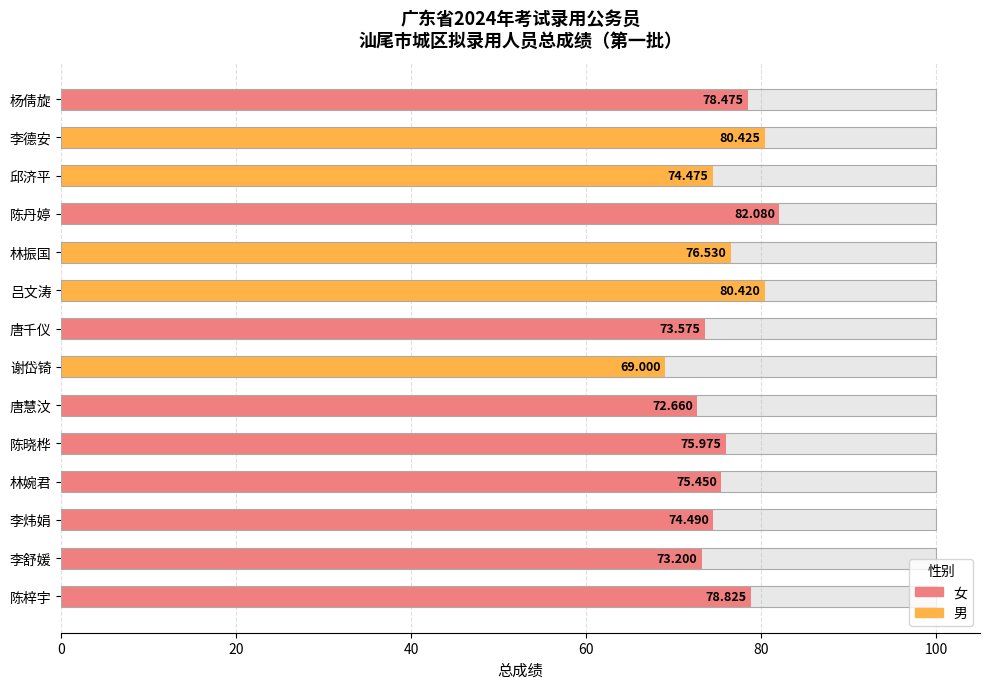

Does the chart contain any negative values?

No